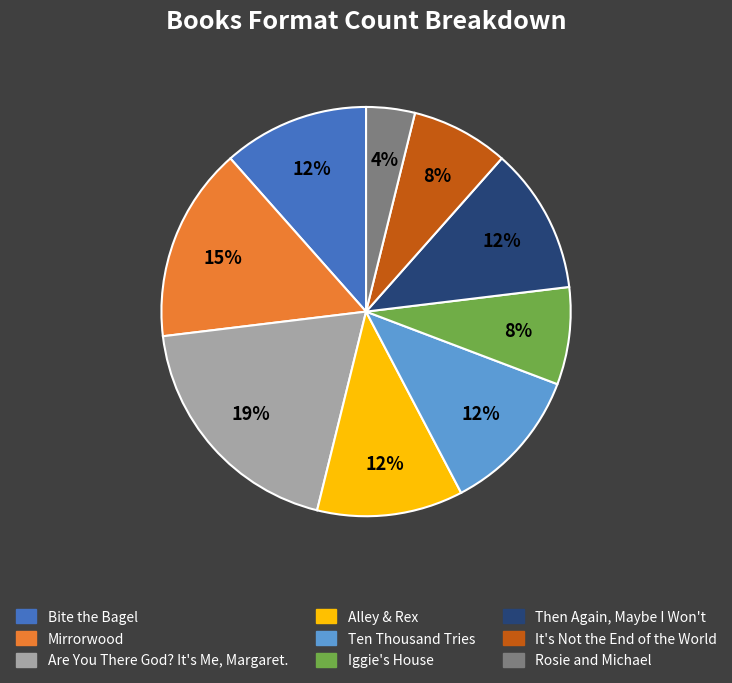

How many slices are in this pie chart?

9